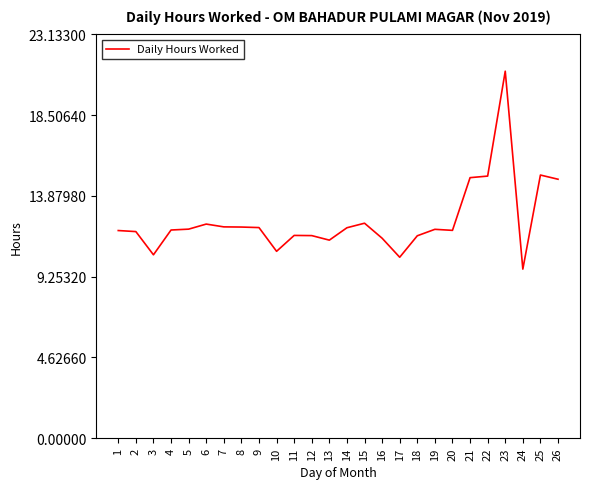

True or false: the data has more than 0 interior local peaks.

True